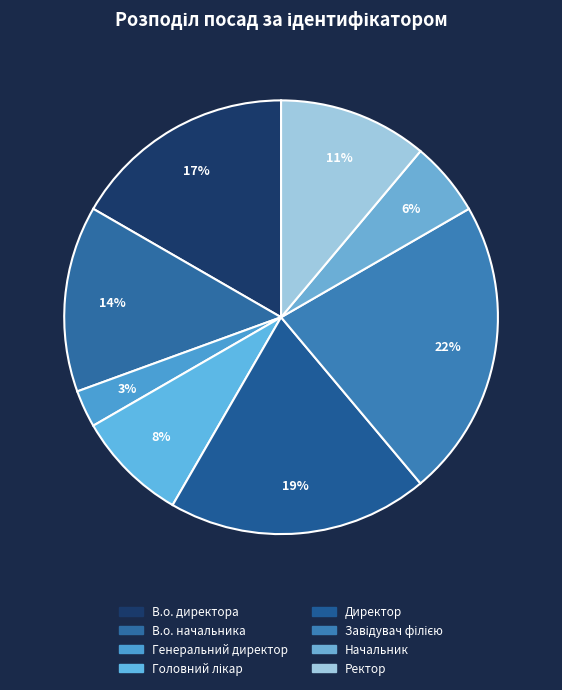

Is the sum of Ректор and Директор greater than half?

No